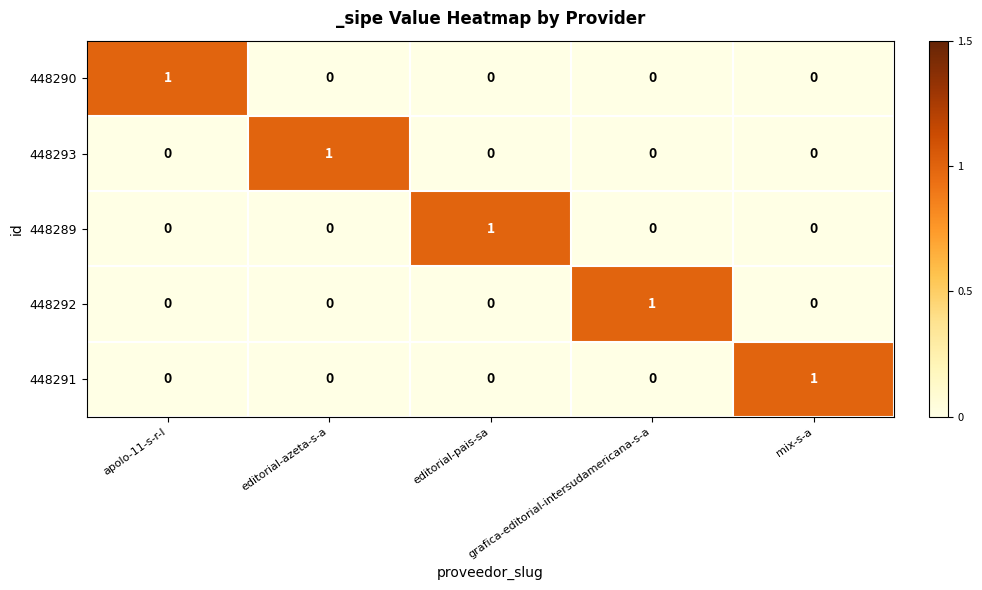

How many series are shown in this chart?

5